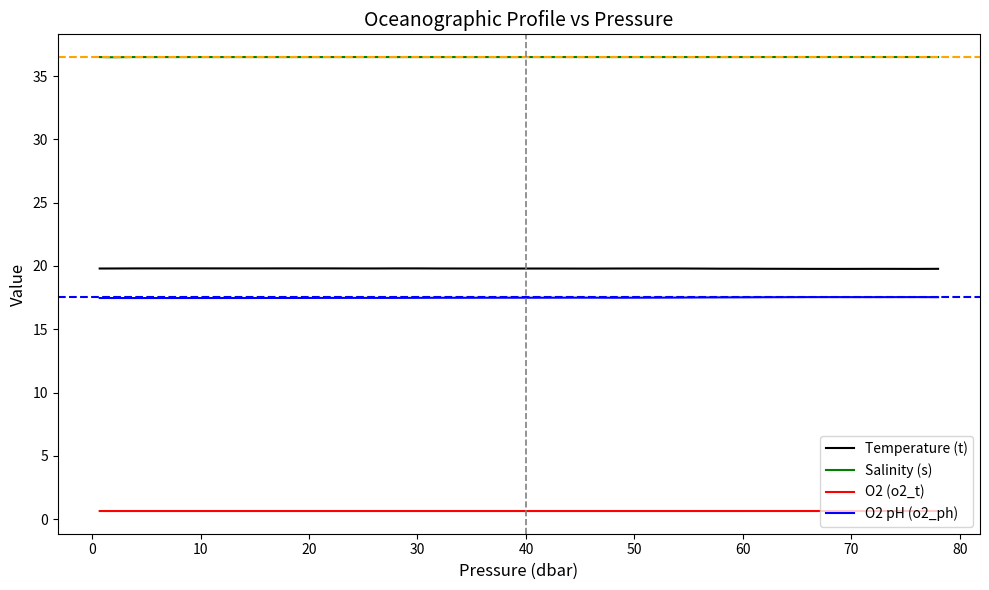

True or false: Salinity (s) and O2 (o2_t) intersect in this chart.

False